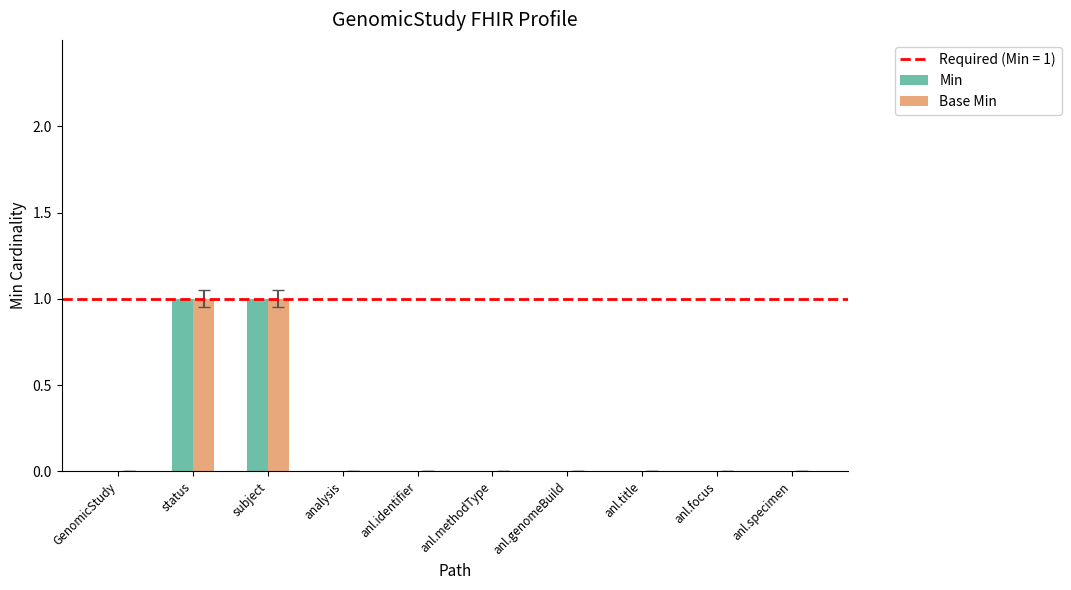

The Min series shows 1 at anl.methodType. True or false?

False